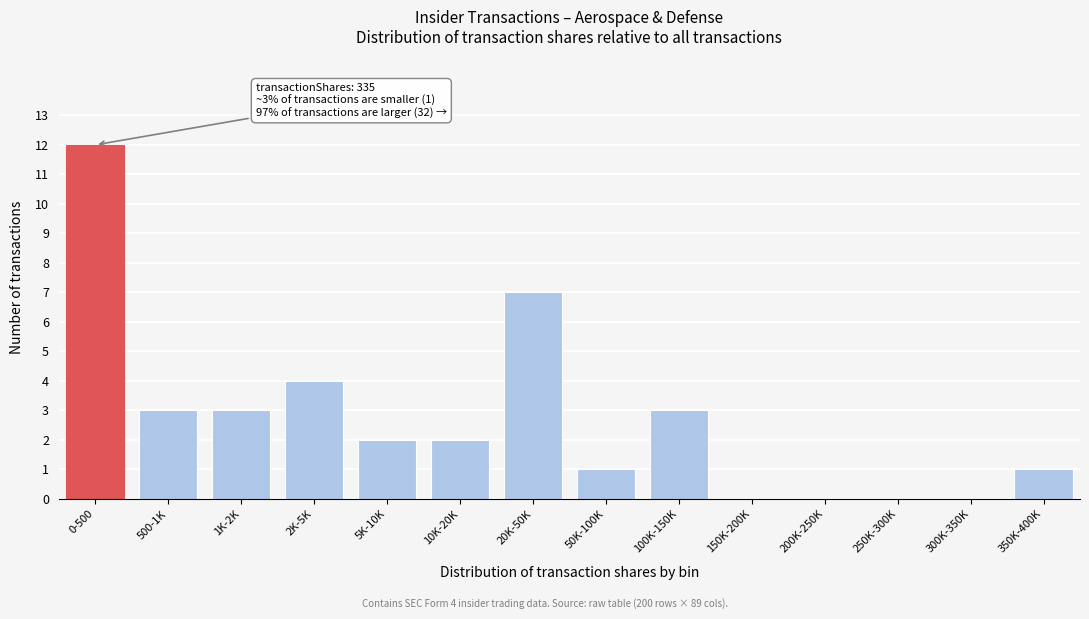

Reading right to left, what are all the values shown in this chart?

350K-400K=1	300K-350K=0	250K-300K=0	200K-250K=0	150K-200K=0	100K-150K=3	50K-100K=1	20K-50K=7	10K-20K=2	5K-10K=2	2K-5K=4	1K-2K=3	500-1K=3	0-500=12